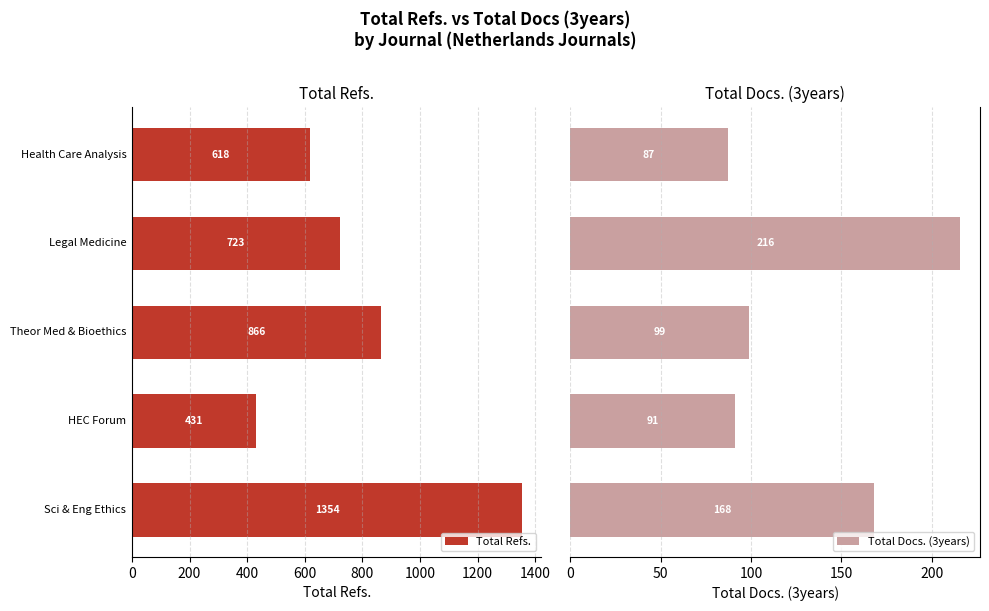

What is the sum of all Total Docs. (3years) values?

661